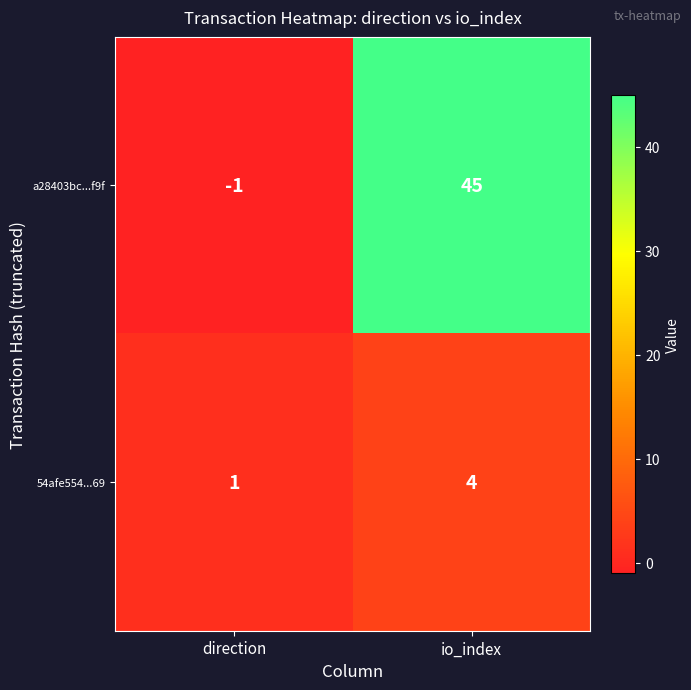

Which series has the largest total across all categories?

a28403bc...f9f